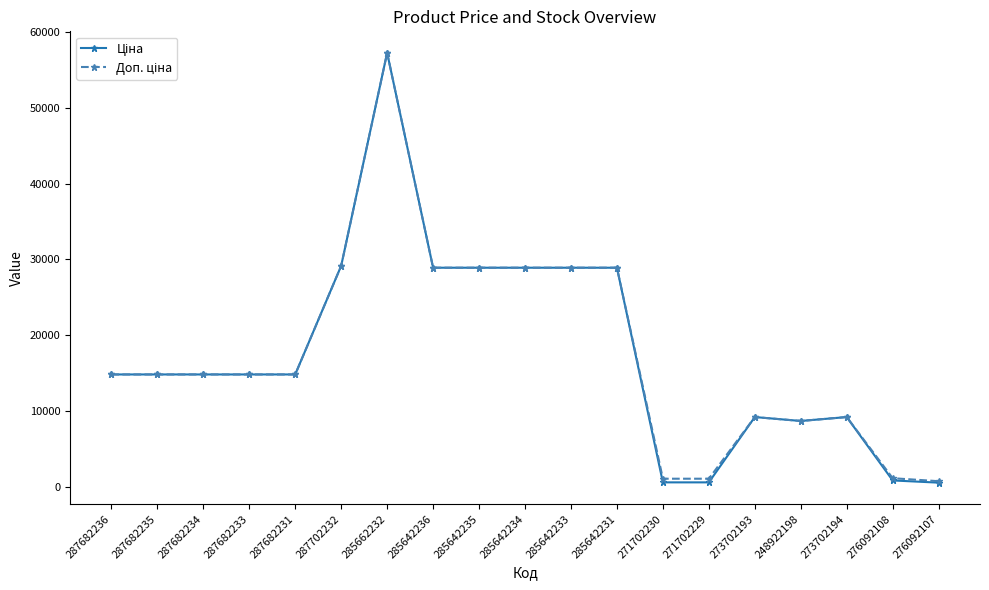

What is the total value across all series at 285642231?

57803.3